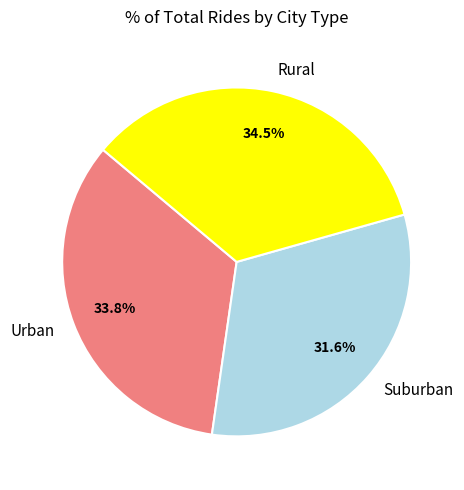

Rank the categories by value from lowest to highest.

Suburban, Urban, Rural